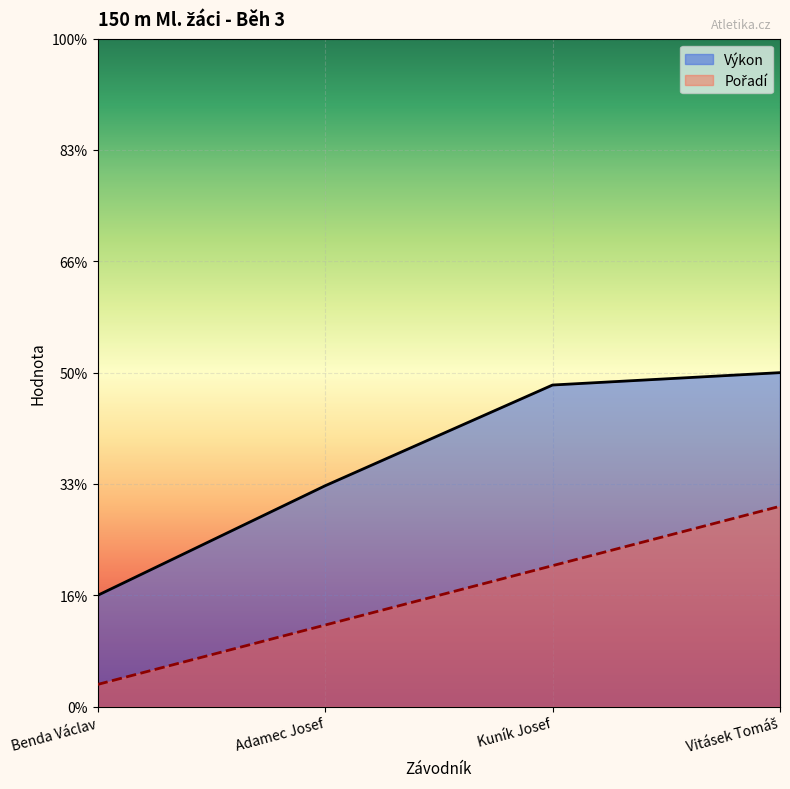

Reading right to left, list all the values displayed in this chart.

Pořadí: Vitásek Tomáš=9.0	Kuník Josef=6.3	Adamec Josef=3.7	Benda Václav=1.0
Výkon: Vitásek Tomáš=15.0	Kuník Josef=14.4	Adamec Josef=9.9	Benda Václav=5.0